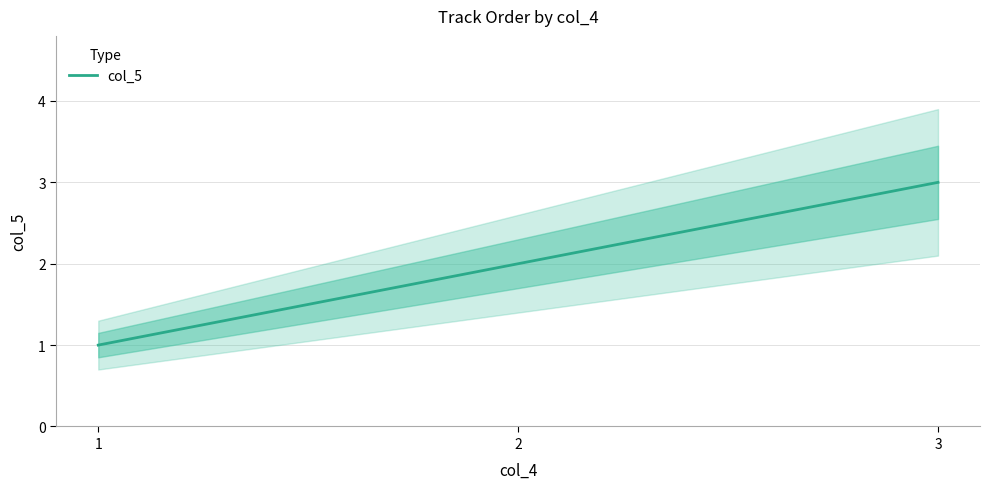

Reading left to right, transcribe all the data shown in this chart.

1=1	2=2	3=3